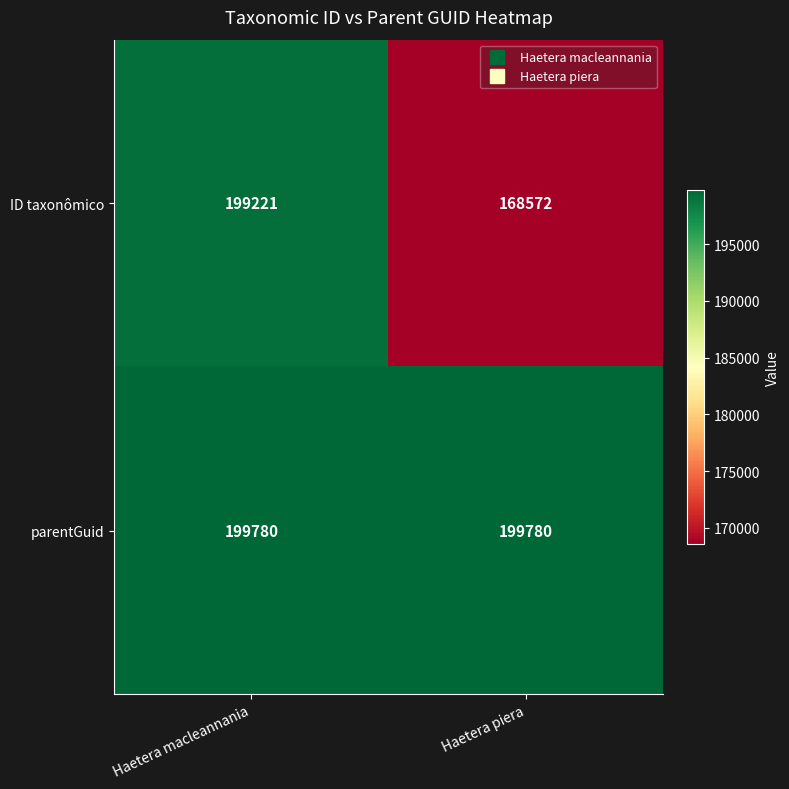

True or false: ID taxonômico has a value of 107585 at Haetera piera.

False